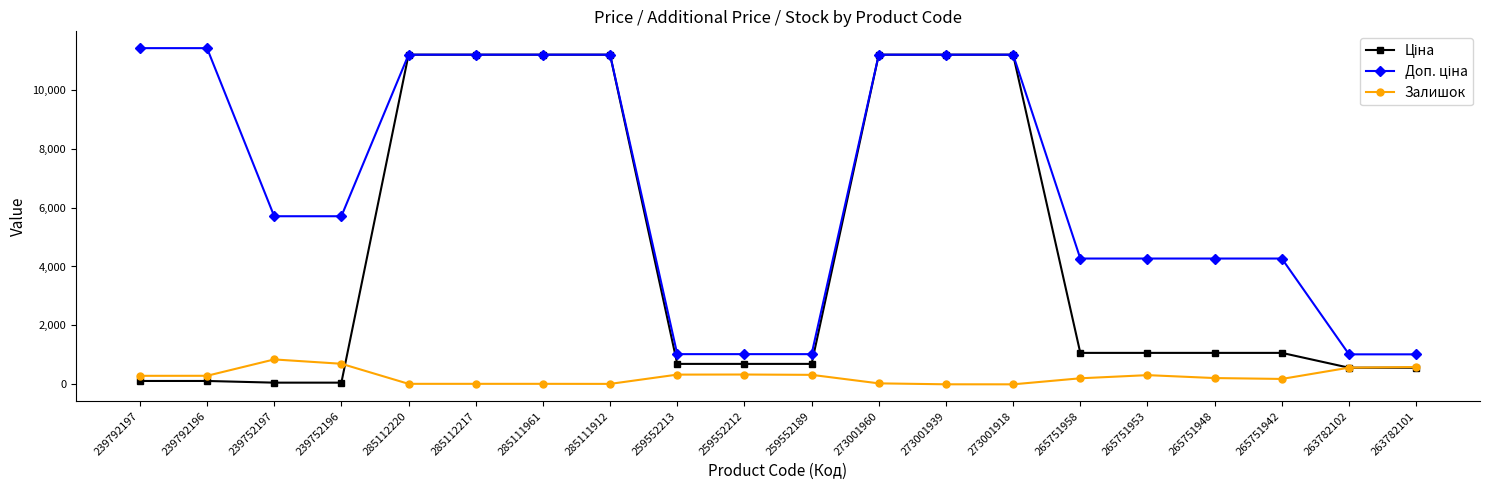

At how many categories does at least one series exceed 9991?

9